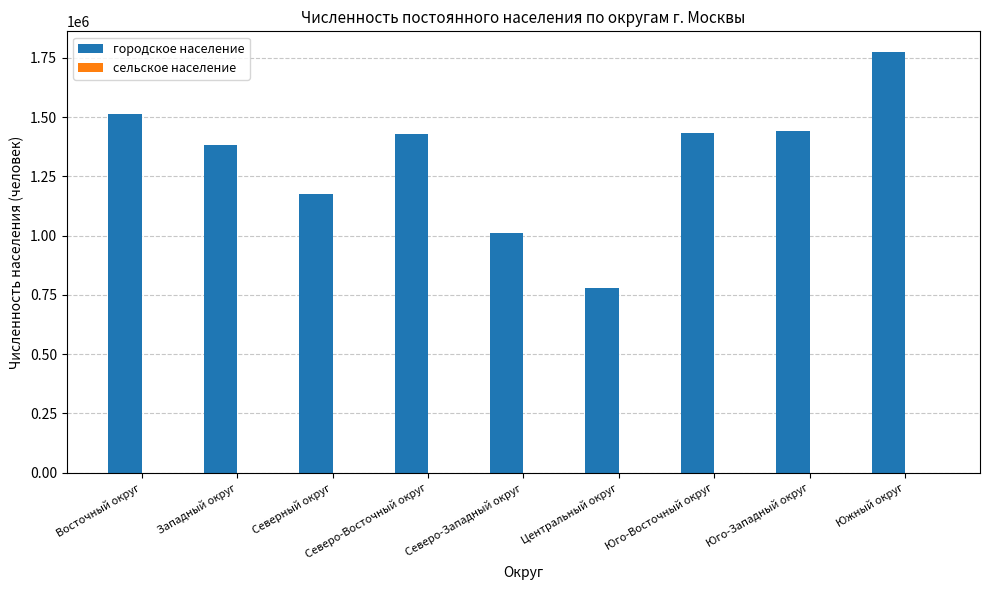

What is the maximum value shown in the chart?

1773425